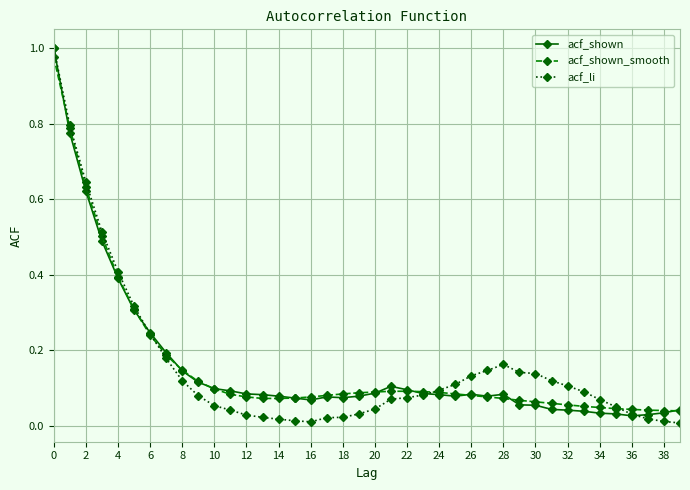

How many distinct data groups are displayed?

3